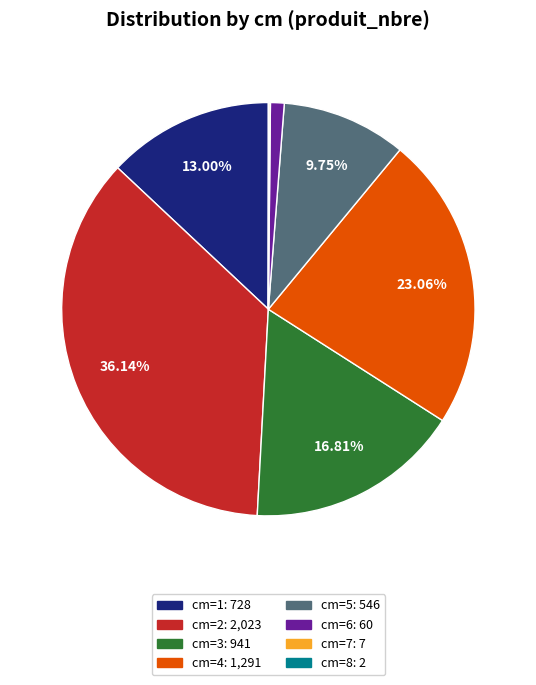

Is there any slice that represents more than half of the pie?

No